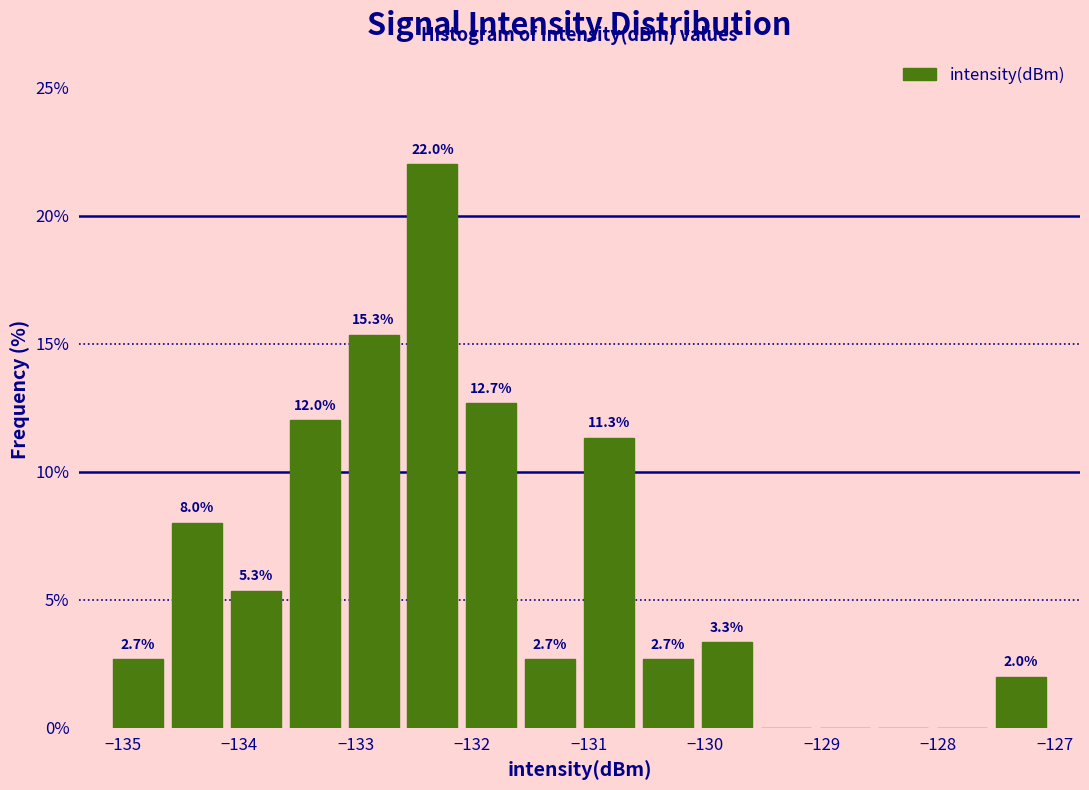

Which range on the x-axis has the tallest bar?

-132.6 to -132.1